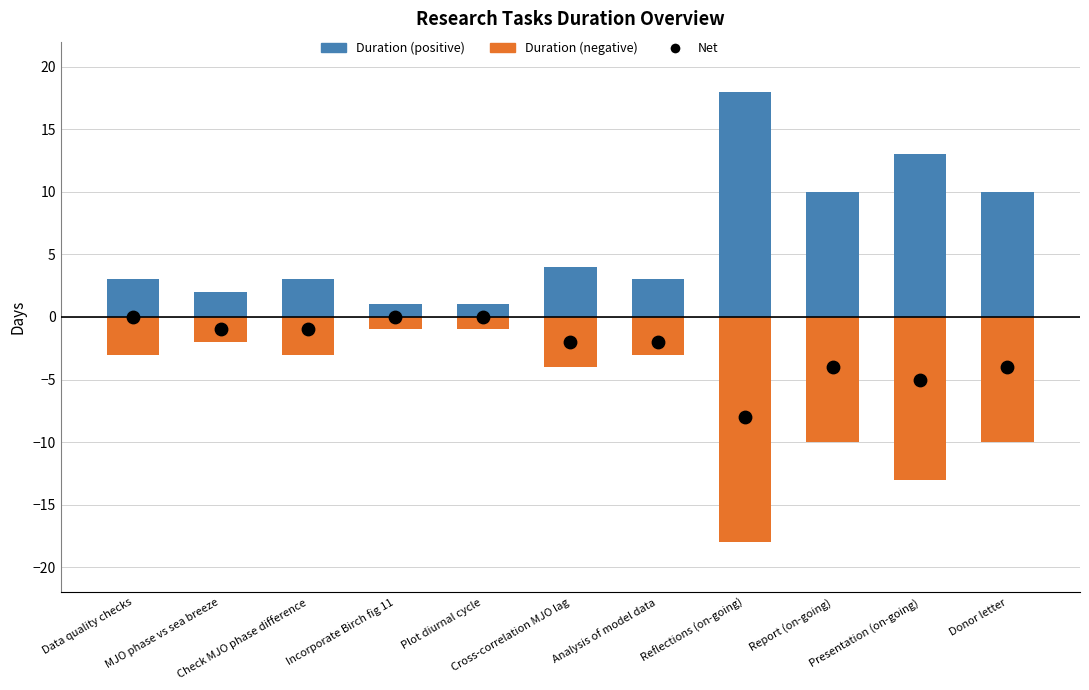

At how many categories does at least one series exceed -14?

11